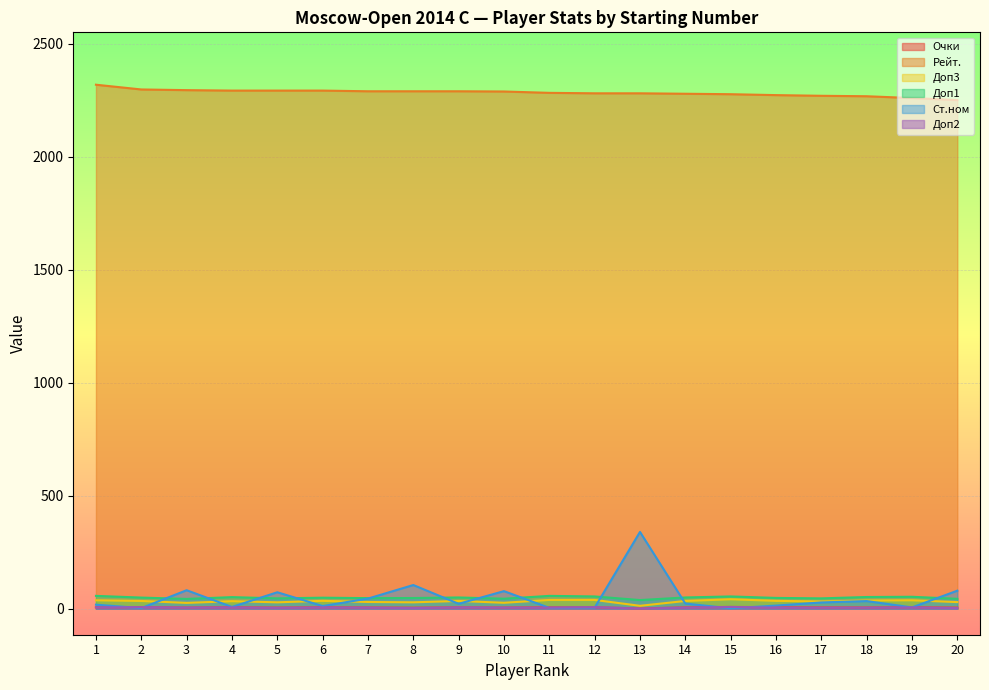

What is the value of the Рейт. point at the 4th from the left?

2293.0